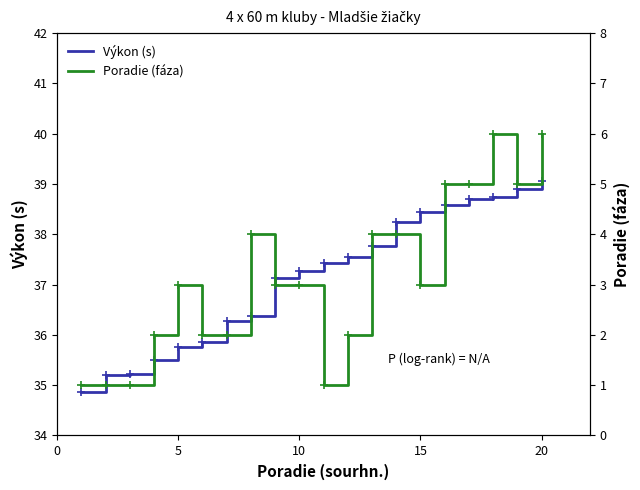

What is the greatest value displayed?

39.0